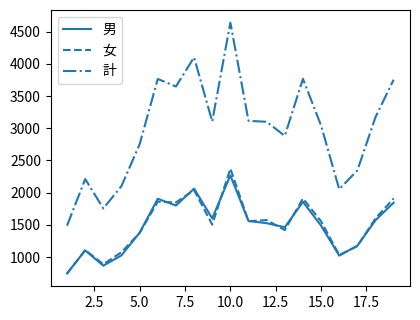

What is the smallest value displayed?

741